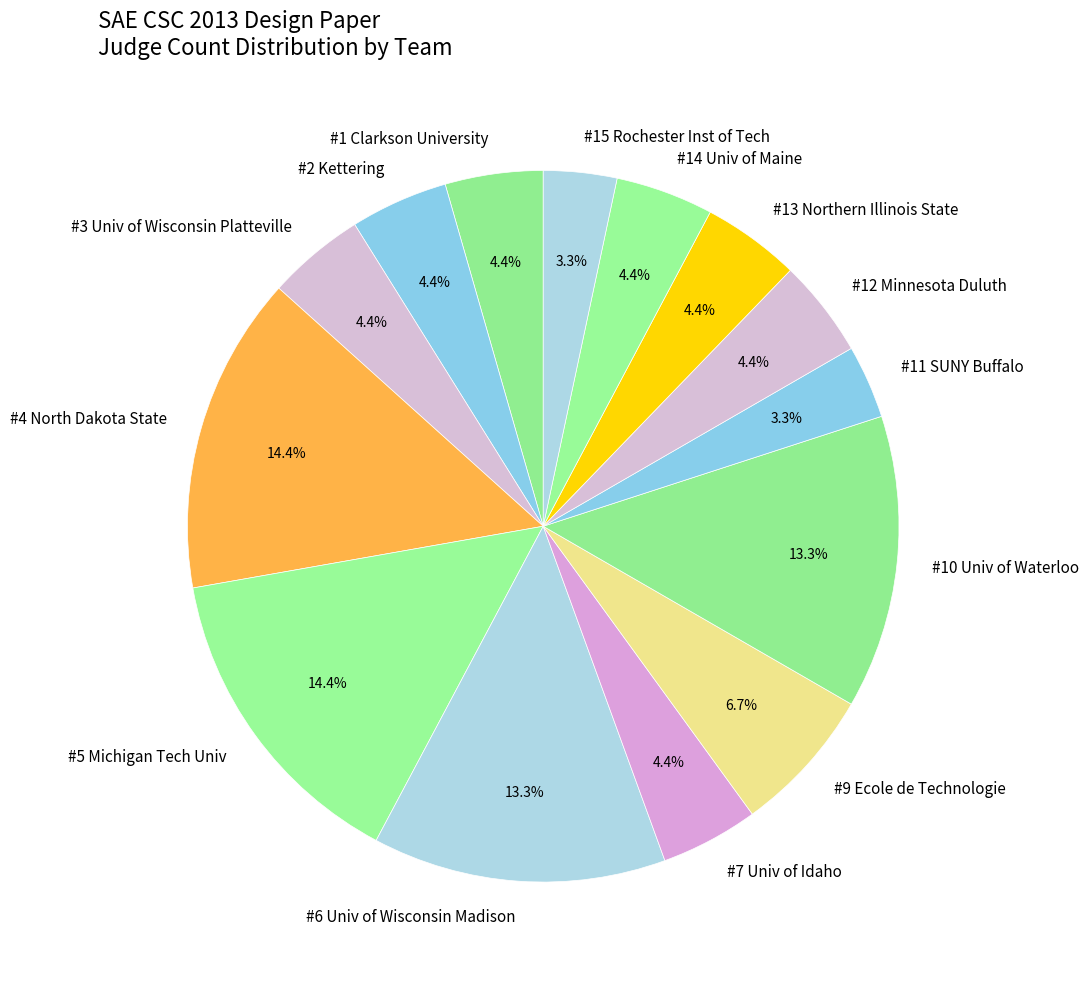

Is #1 Clarkson University the majority of the pie?

No